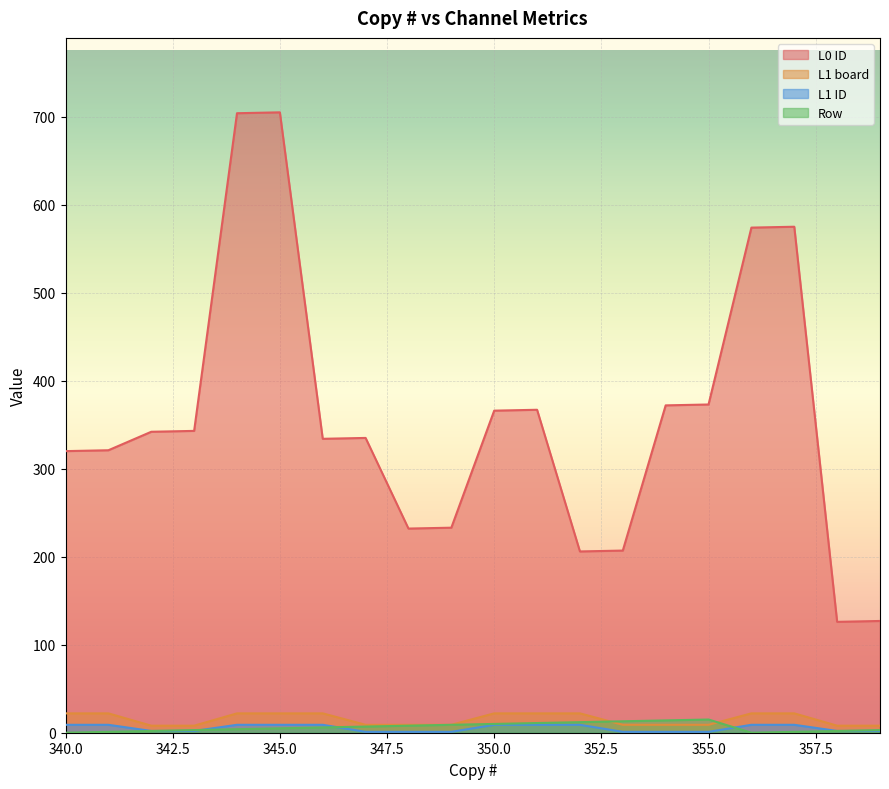

True or false: L1 ID has a value of 9 at 352.

True